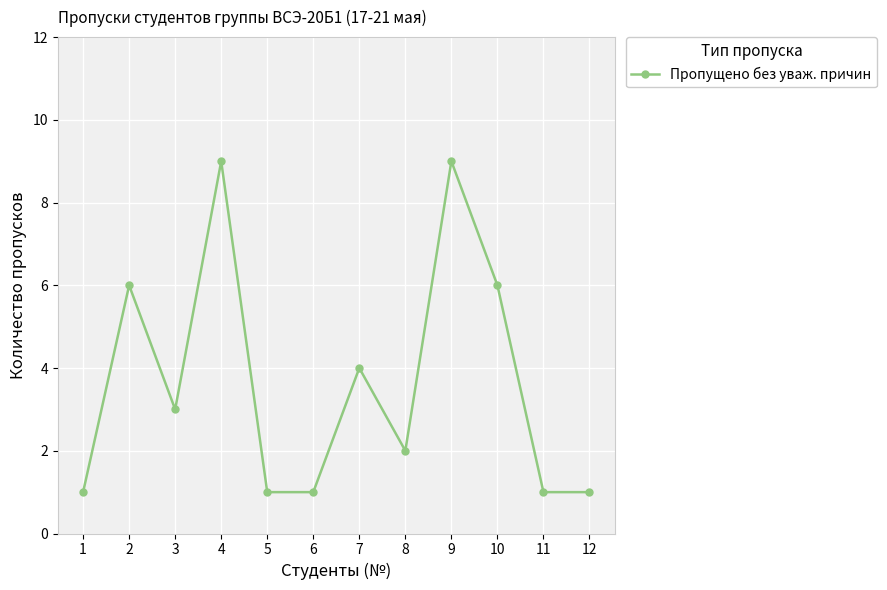

How many lines are shown in the chart?

1